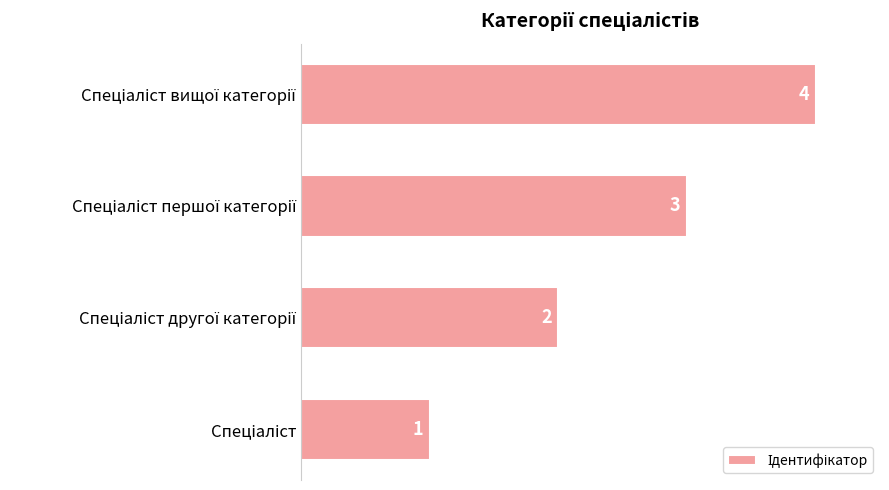

How many distinct data groups are displayed?

1